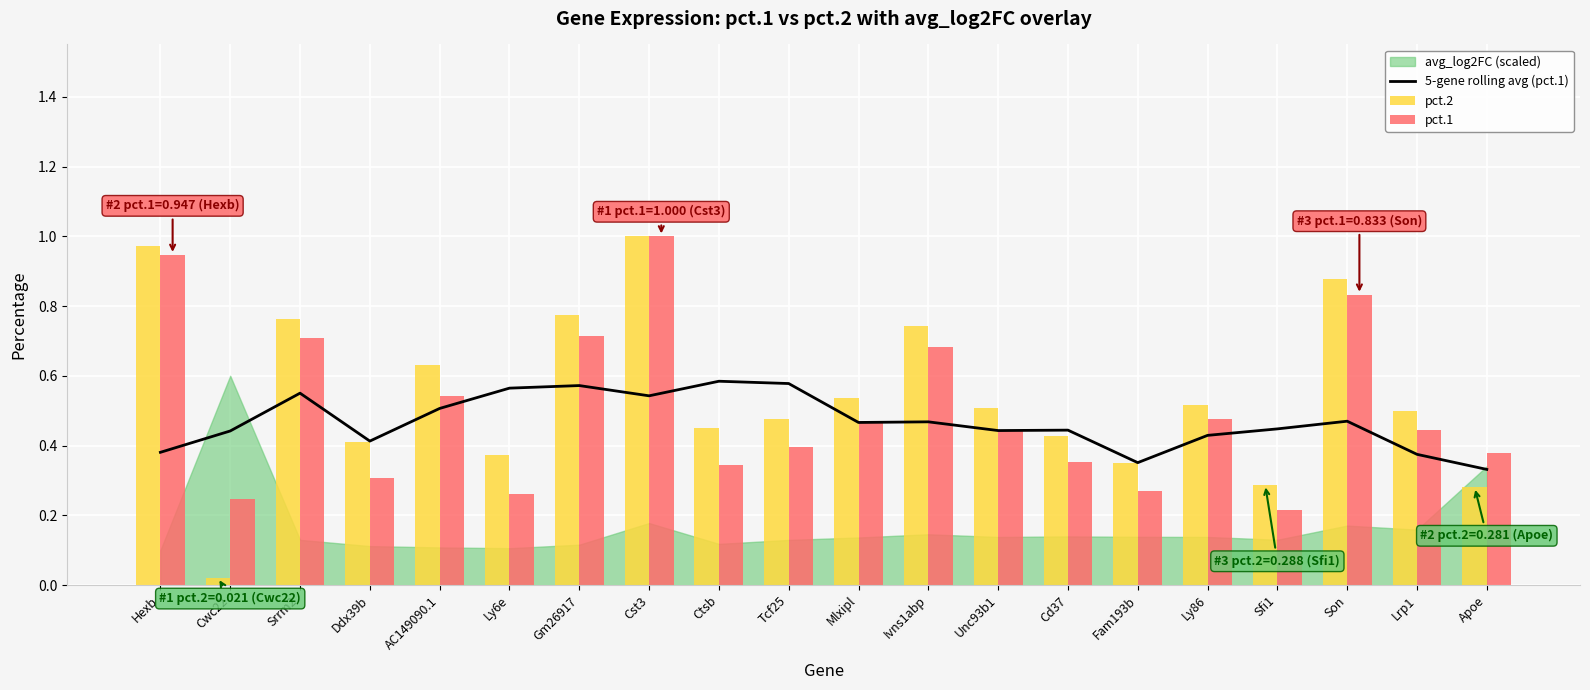

What is the minimum value for 5-gene rolling avg (pct.1)?

0.3